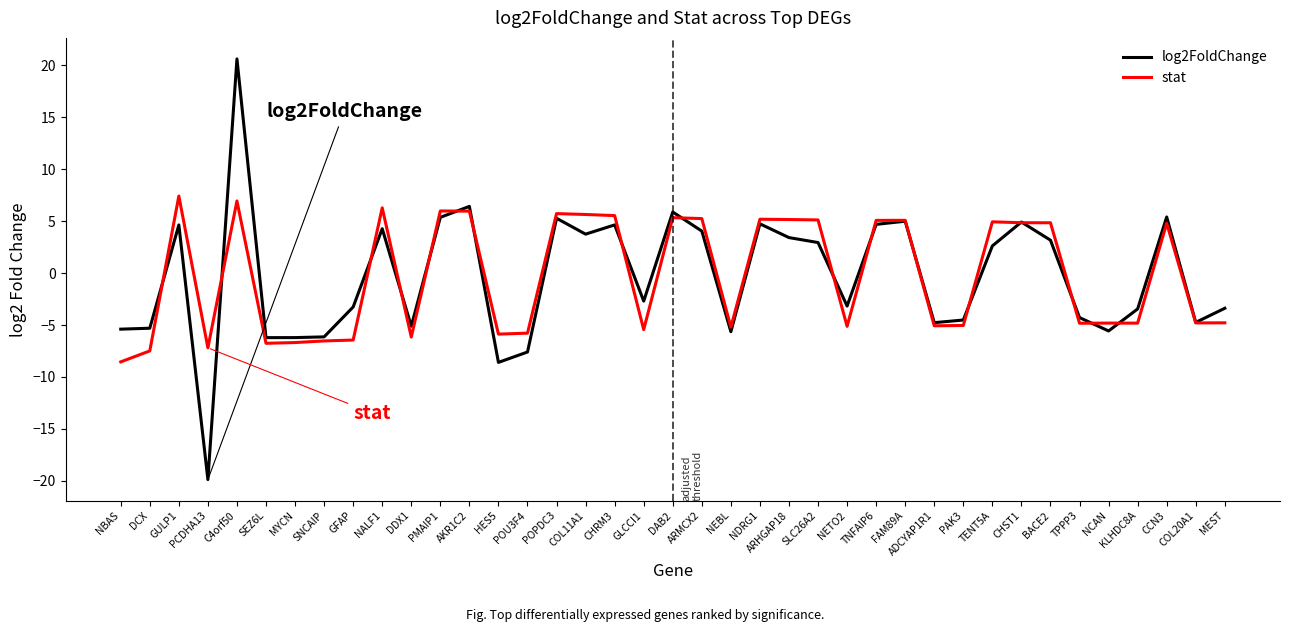

At which label does log2FoldChange first exceed -2?

GULP1